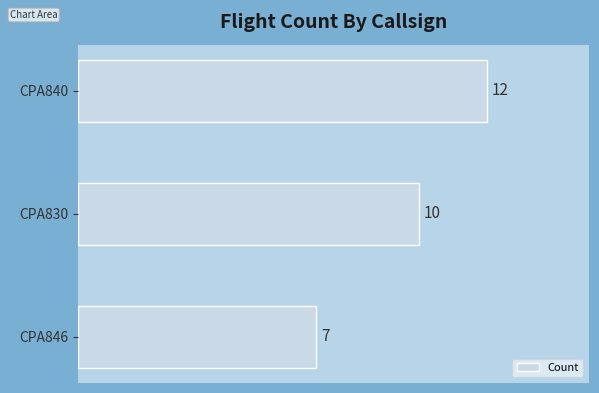

Does the chart contain any negative values?

No